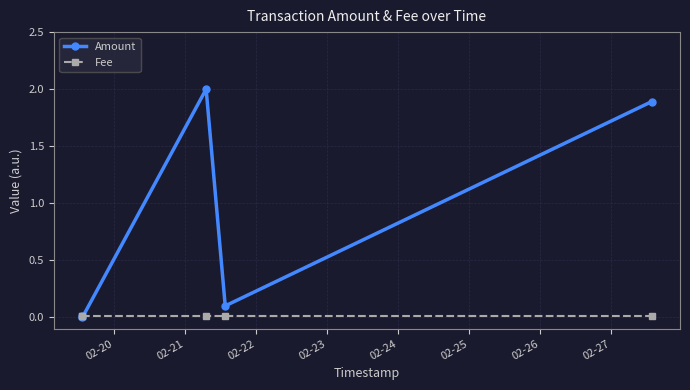

Which series has the largest range (max minus min)?

Amount